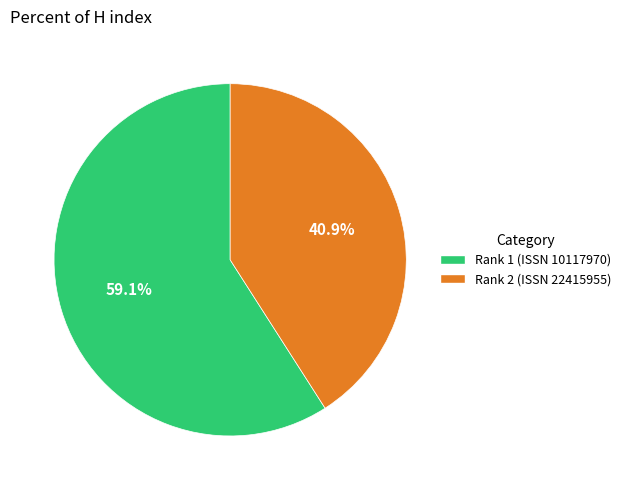

Between Rank 2 (ISSN 22415955) and Rank 1 (ISSN 10117970), which is larger?

Rank 1 (ISSN 10117970)